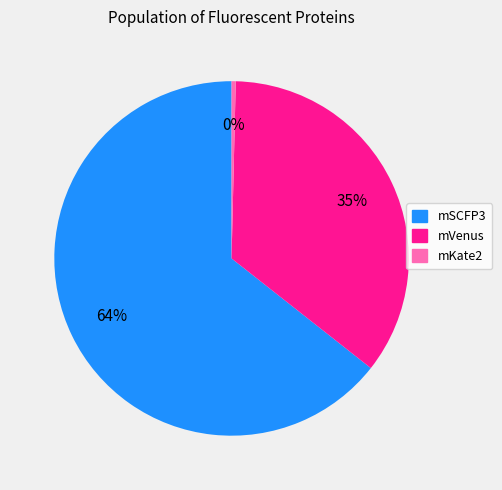

Which has a higher value, mKate2 or mSCFP3?

mSCFP3